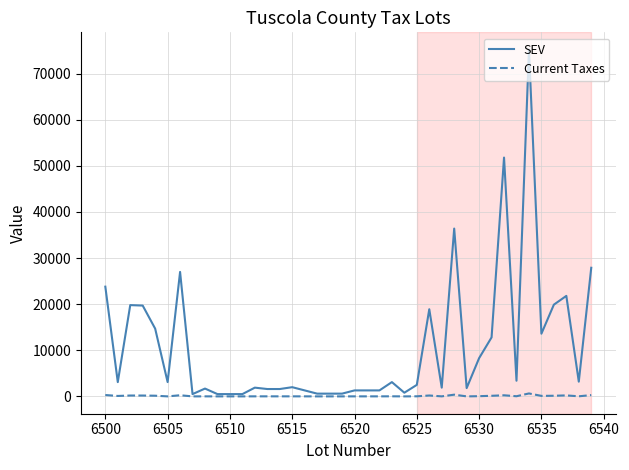

Which series has the largest total across all categories?

SEV